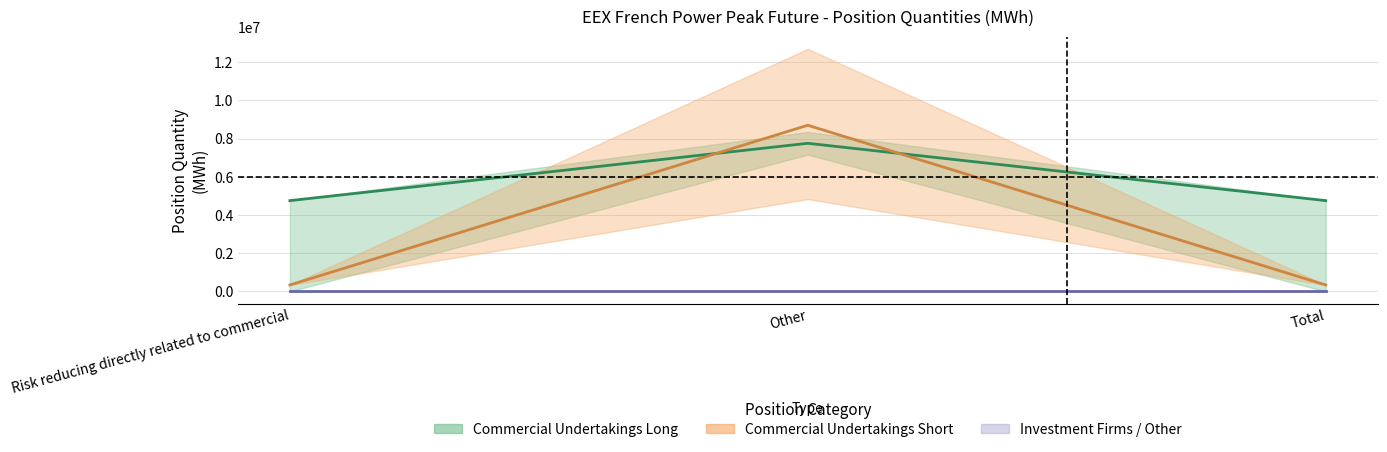

What is the total value across all series at Other?

16453826